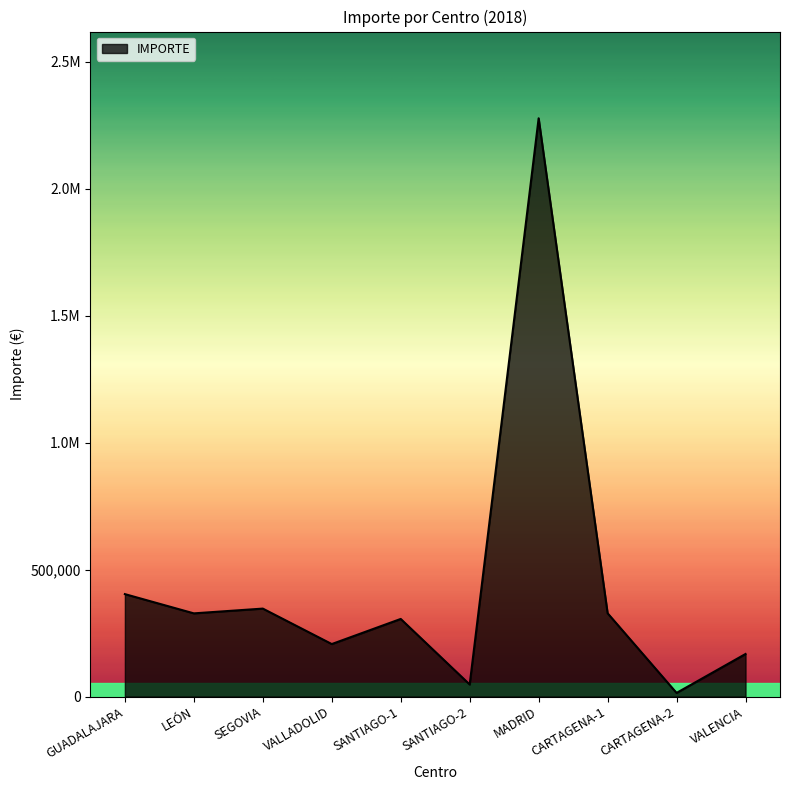

Rank the categories by value from lowest to highest.

CARTAGENA-2, SANTIAGO-2, VALENCIA, VALLADOLID, SANTIAGO-1, LEÓN, CARTAGENA-1, SEGOVIA, GUADALAJARA, MADRID